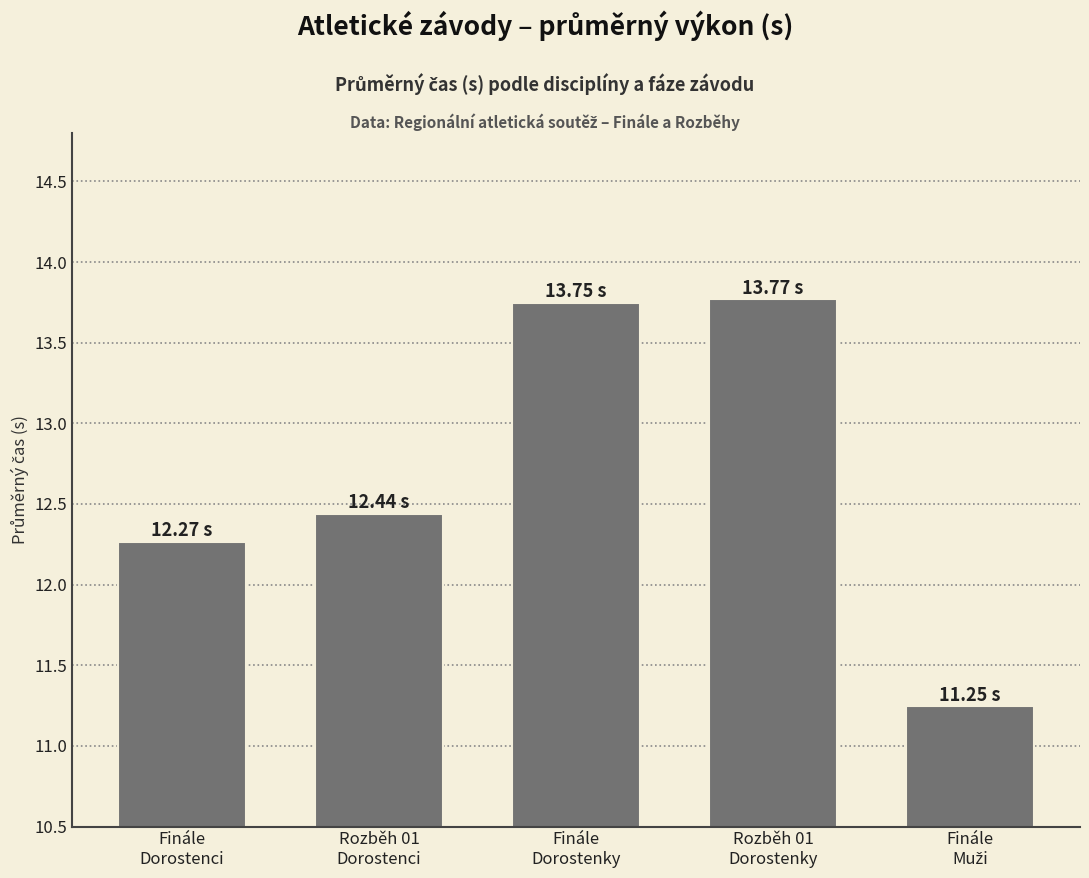

Count the number of categories in the chart.

5